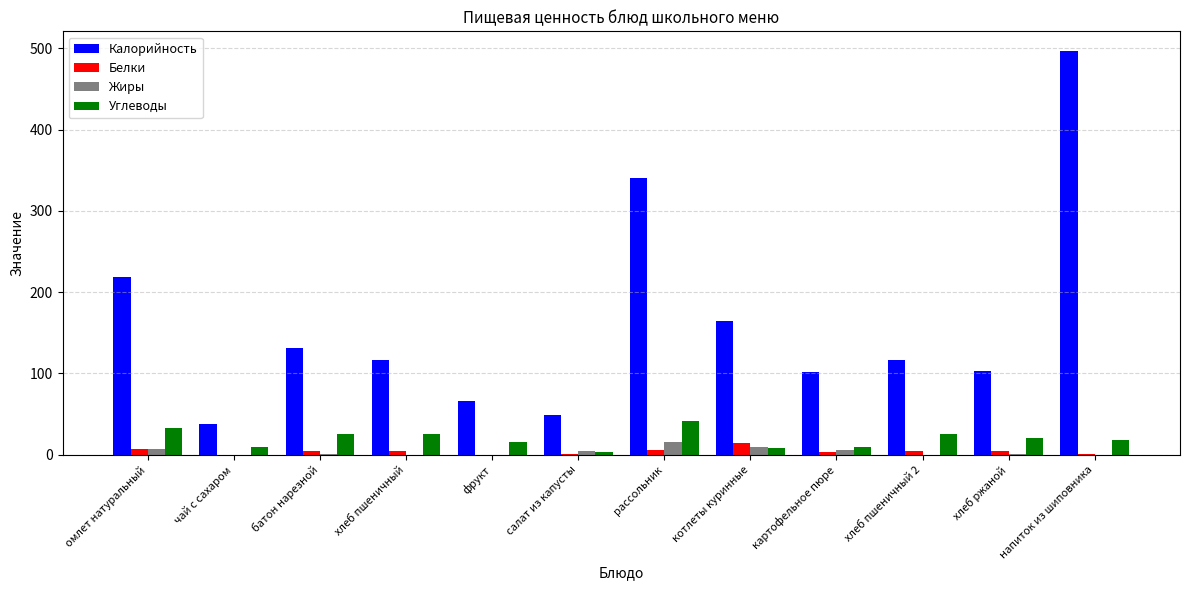

What is the sum of all Жиры values?

44